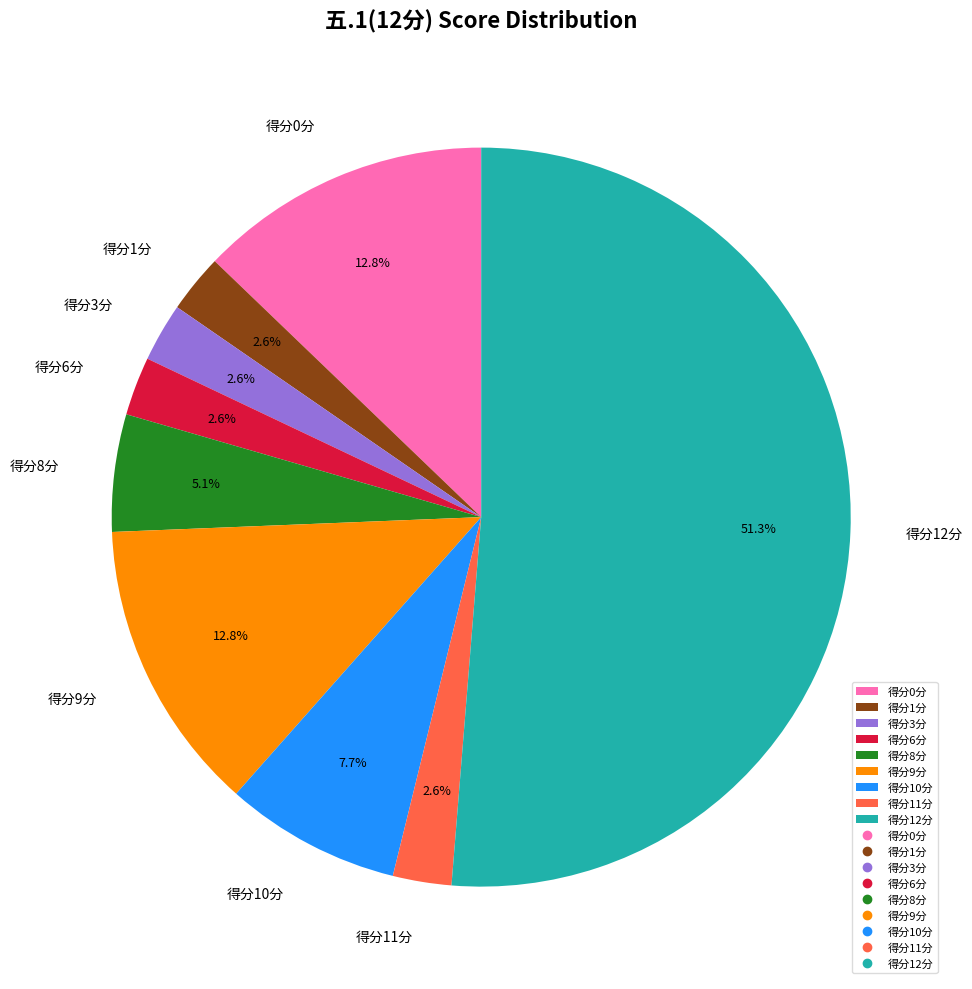

Between 得分10分 and 得分12分, which is larger?

得分12分